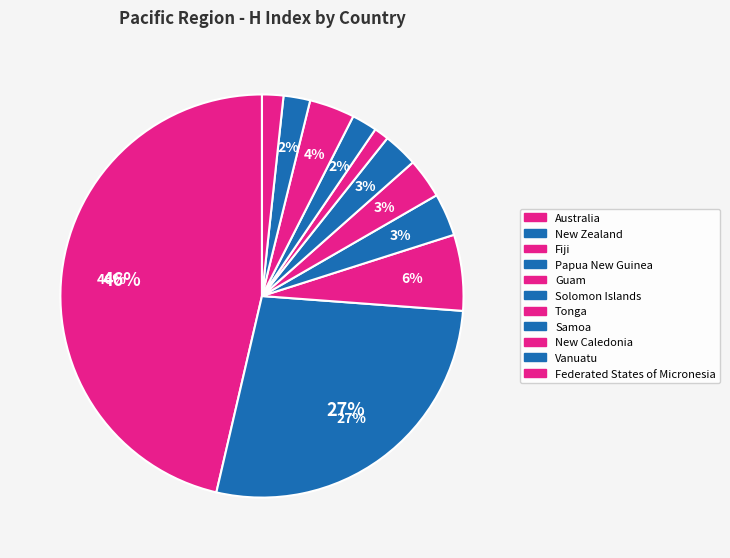

Between Samoa and Fiji, which is larger?

Fiji